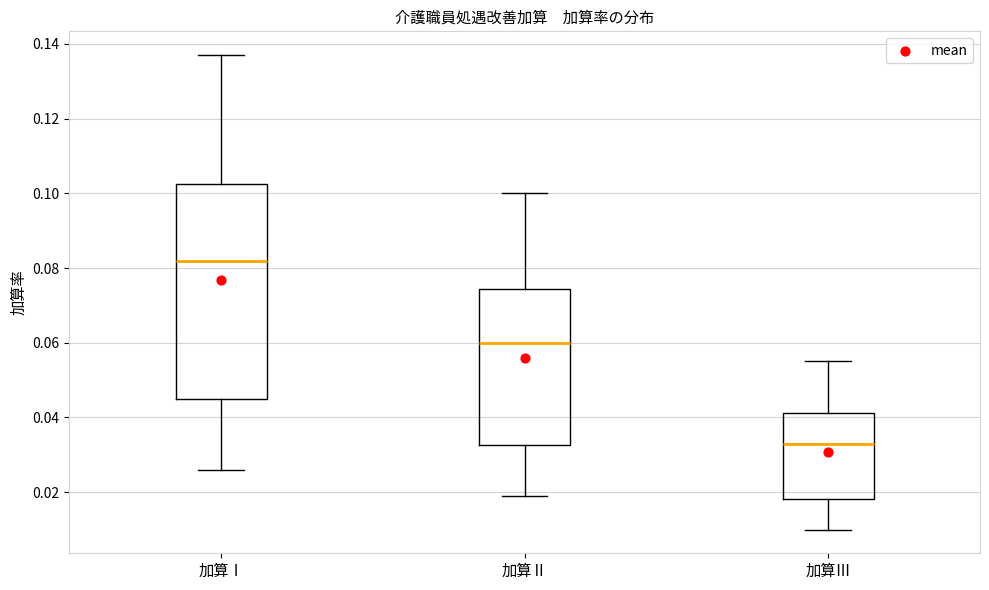

Comparing the boxes themselves (not the whiskers), which one is the tallest?

加算Ⅰ